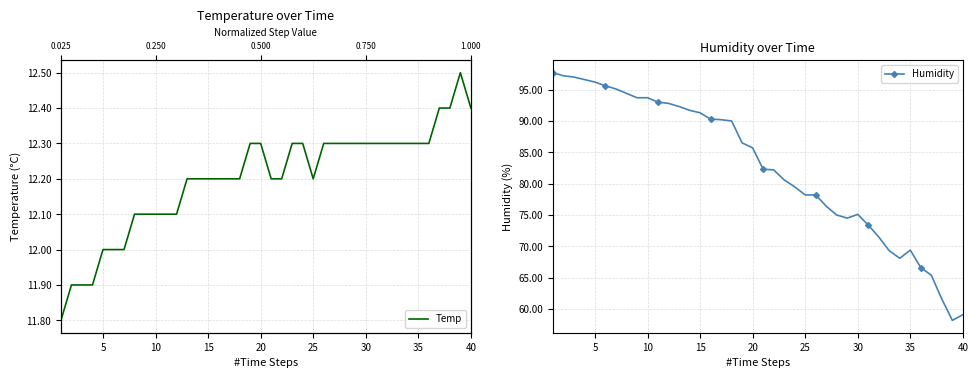

True or false: Temp has more than 2 interior local peaks.

False